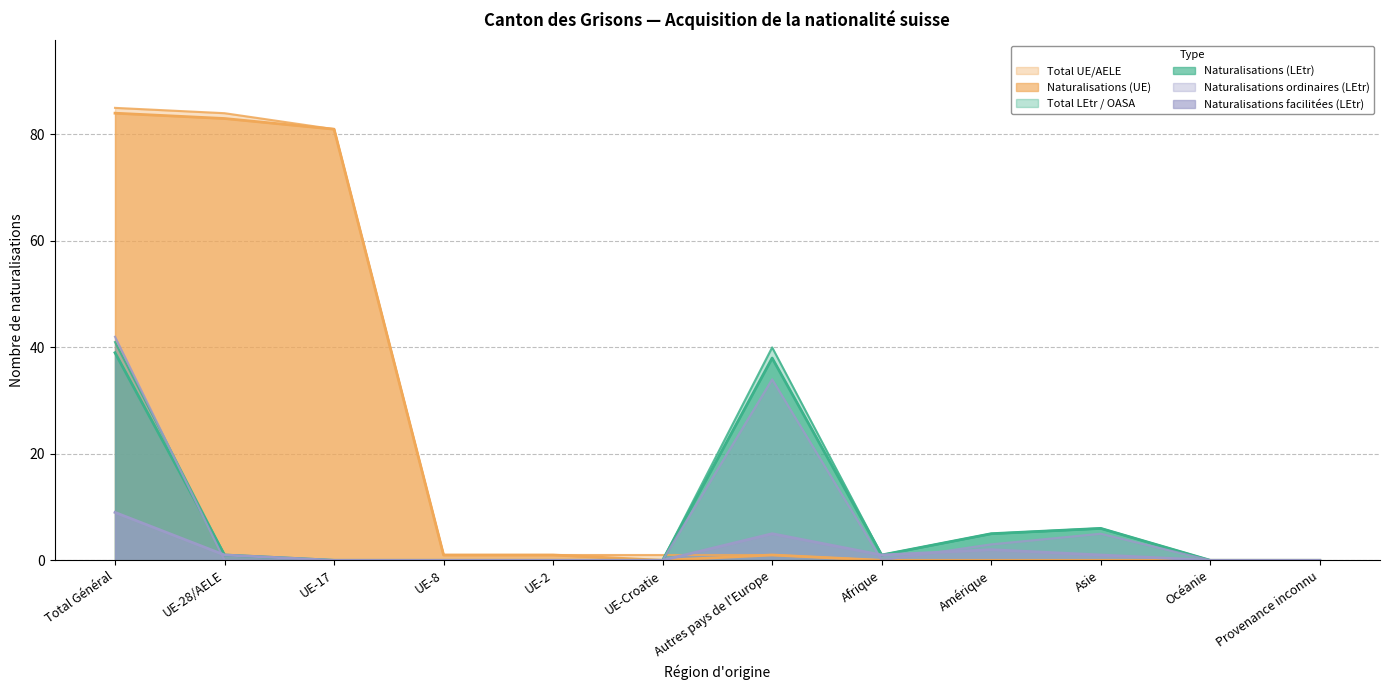

Reading right to left, list all the values displayed in this chart.

Total LEtr / OASA: 0	0	6	5	1	40	0	0	0	0	1	41
Naturalisations (LEtr): 0	0	6	5	1	38	0	0	0	0	1	39
Total UE/AELE: 0	0	0	0	0	1	1	1	1	81	84	85
Naturalisations (UE): 0	0	0	0	0	1	0	1	1	81	83	84
Naturalisations ordinaires (LEtr): 0	0	5	3	0	34	0	0	0	0	0	42
Naturalisations facilitées (LEtr): 0	0	1	2	1	5	0	0	0	0	1	9